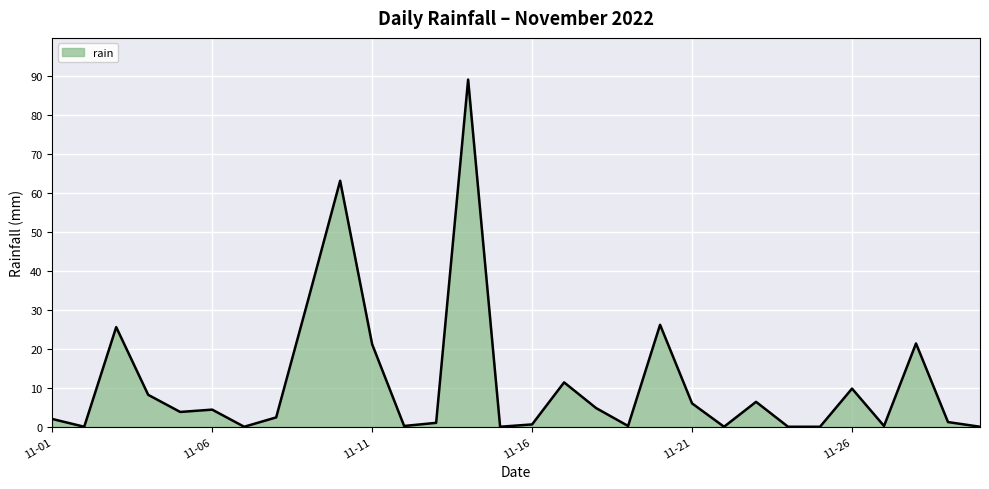

How many values exceed 3?

15